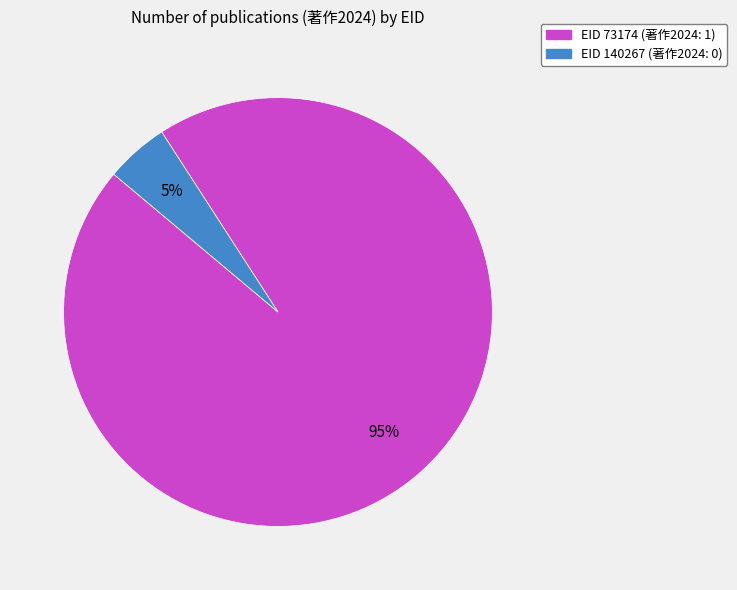

To the nearest percent, what is the average slice percentage?

50%